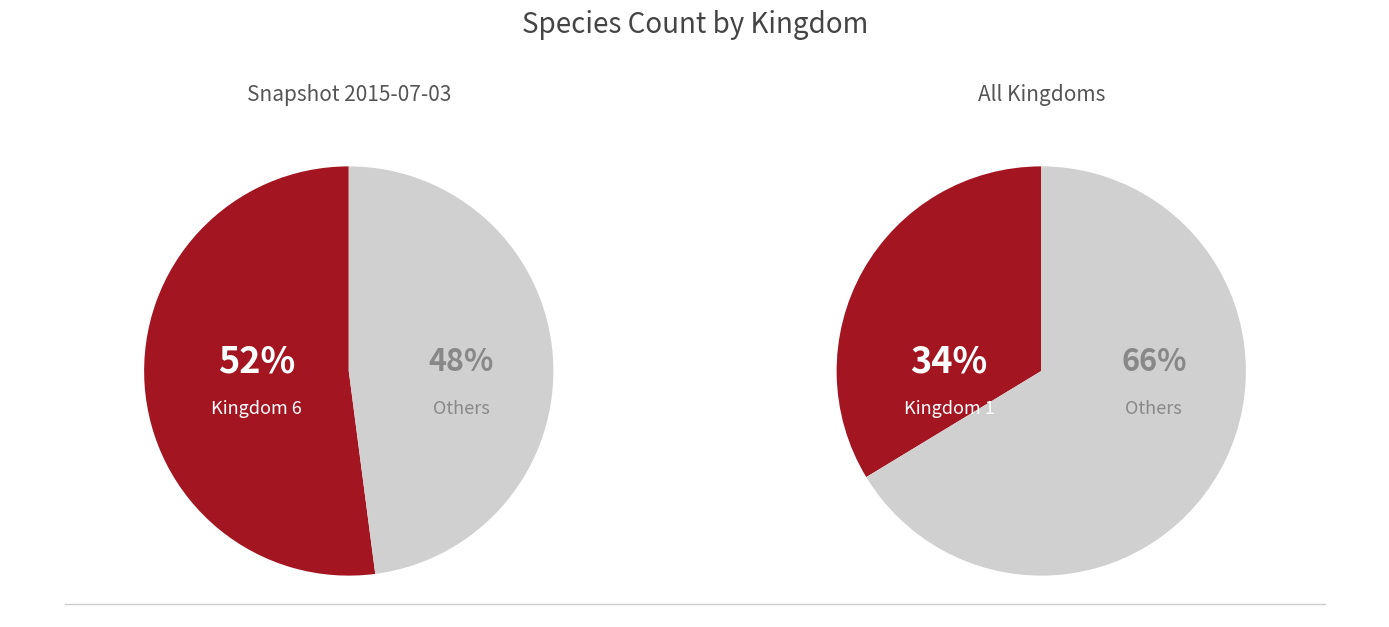

Which slice is the largest?

kingdom_6